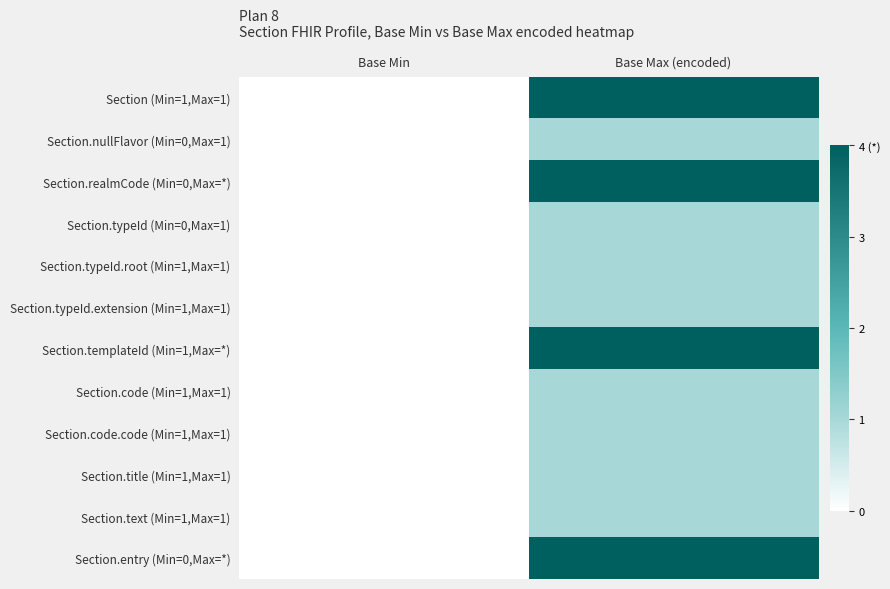

Reading left to right, what are all the values shown in this chart?

Section (Min=1,Max=1): Base Min=0	Base Max (encoded)=4
Section.nullFlavor (Min=0,Max=1): Base Min=0	Base Max (encoded)=1
Section.realmCode (Min=0,Max=*): Base Min=0	Base Max (encoded)=4
Section.typeId (Min=0,Max=1): Base Min=0	Base Max (encoded)=1
Section.typeId.root (Min=1,Max=1): Base Min=0	Base Max (encoded)=1
Section.typeId.extension (Min=1,Max=1): Base Min=0	Base Max (encoded)=1
Section.templateId (Min=1,Max=*): Base Min=0	Base Max (encoded)=4
Section.code (Min=1,Max=1): Base Min=0	Base Max (encoded)=1
Section.code.code (Min=1,Max=1): Base Min=0	Base Max (encoded)=1
Section.title (Min=1,Max=1): Base Min=0	Base Max (encoded)=1
Section.text (Min=1,Max=1): Base Min=0	Base Max (encoded)=1
Section.entry (Min=0,Max=*): Base Min=0	Base Max (encoded)=4